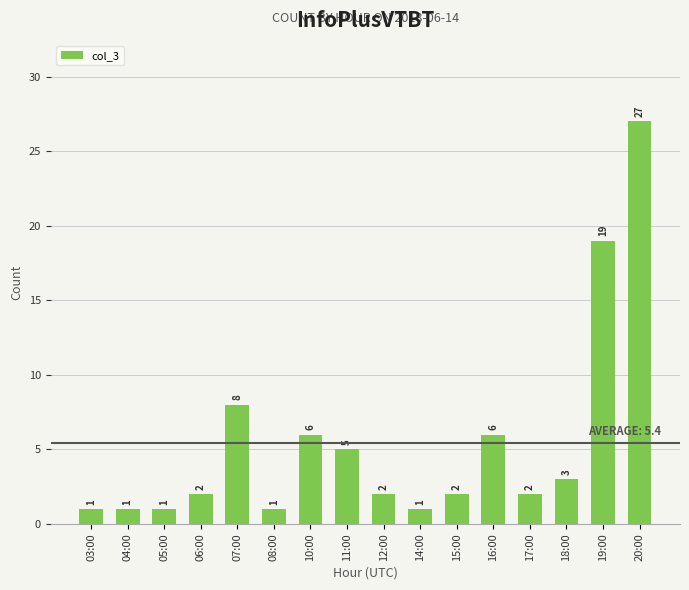

Which category has the highest value across all series?

20:00